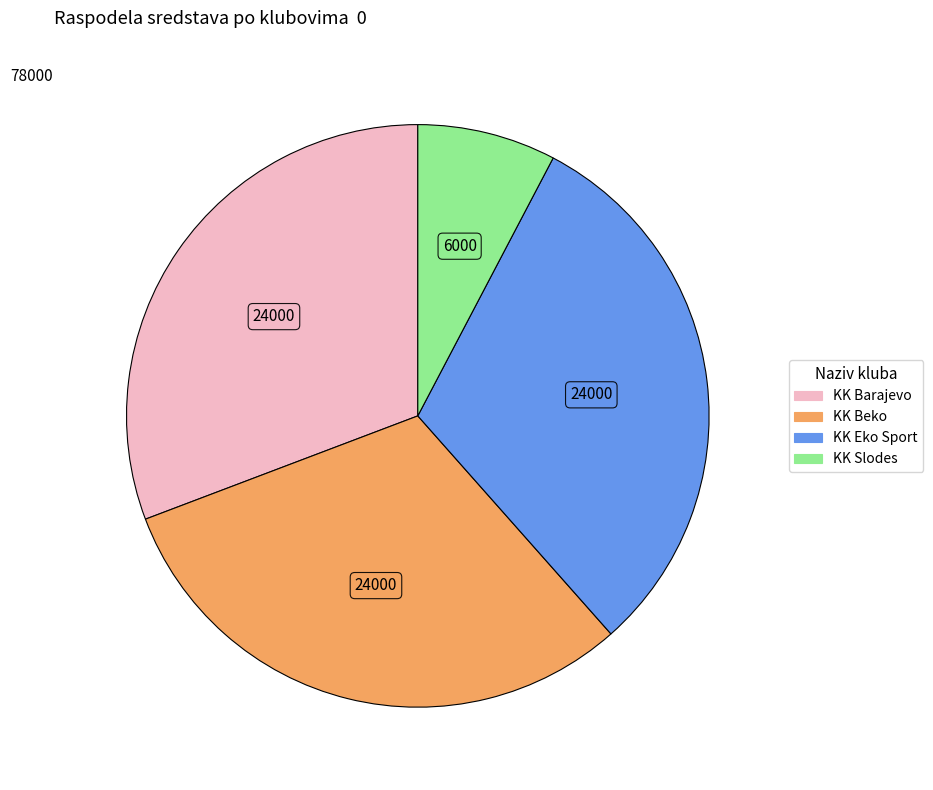

Which slice is the smallest?

KK Slodes